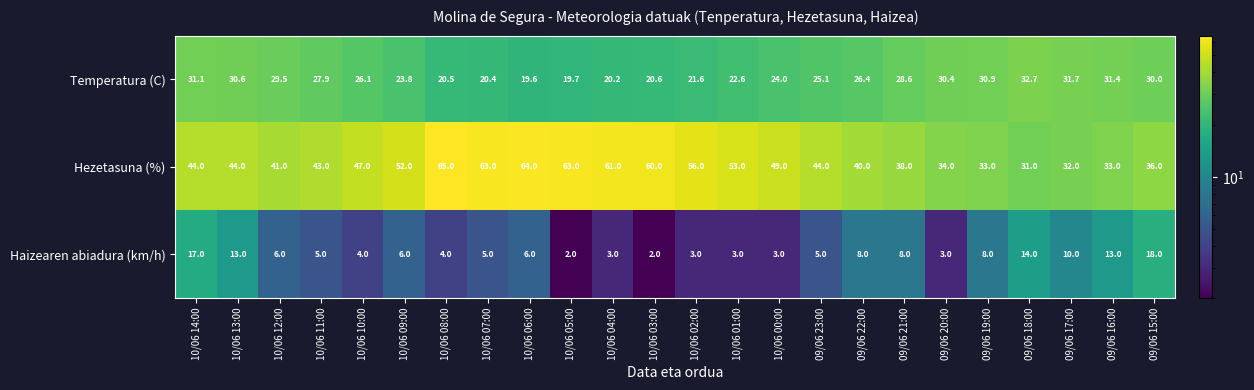

List the series in order of their overall mean, highest first.

Hezetasuna (%), Temperatura (C), Haizearen abiadura (km/h)